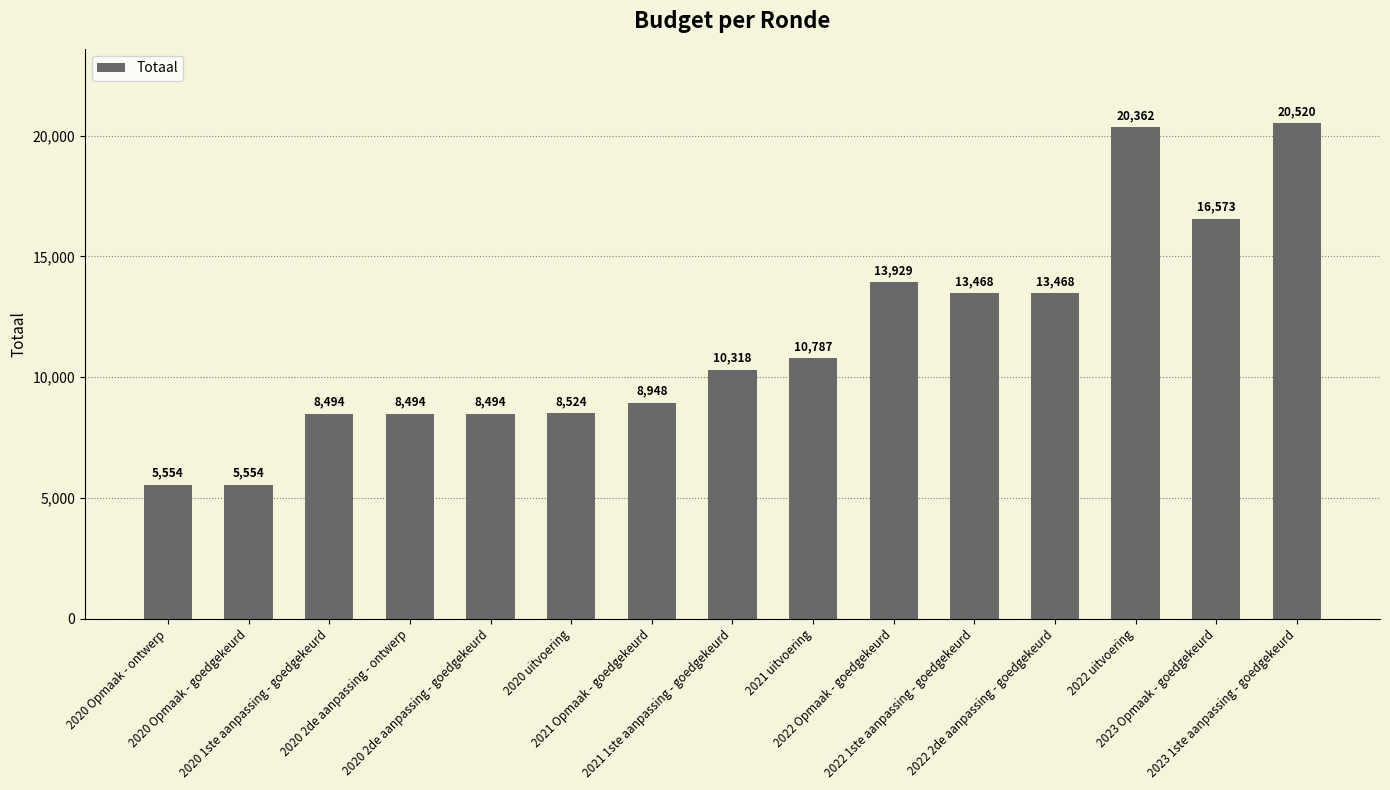

Read the value at 2020 Opmaak - goedgekeurd.

5554